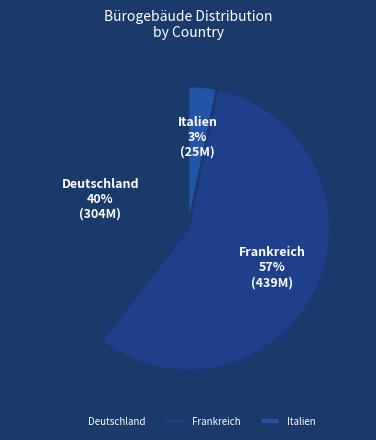

Rank the categories by value from lowest to highest.

Italien, Deutschland, Frankreich